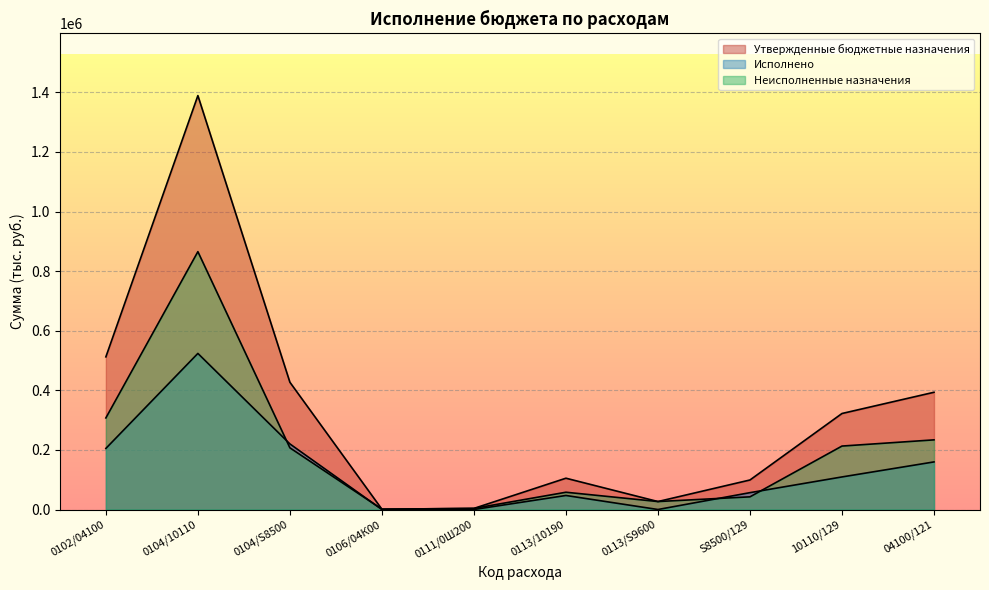

Reading right to left, what are all the values shown in this chart?

Утвержденные бюджетные назначения: 393413.4	322180.0	99056.0	26724.0	105028.5	3700.0	1000.0	427056.0	1389001.1	512224.2
Исполнено: 159709.6	109276.6	56549.7	0.0	47075.4	0.0	0.0	220076.3	523755.6	204941.9
Неисполненные назначения: 233703.8	212903.4	42506.3	26724.0	57953.2	3700.0	1000.0	206979.7	865245.5	307282.4